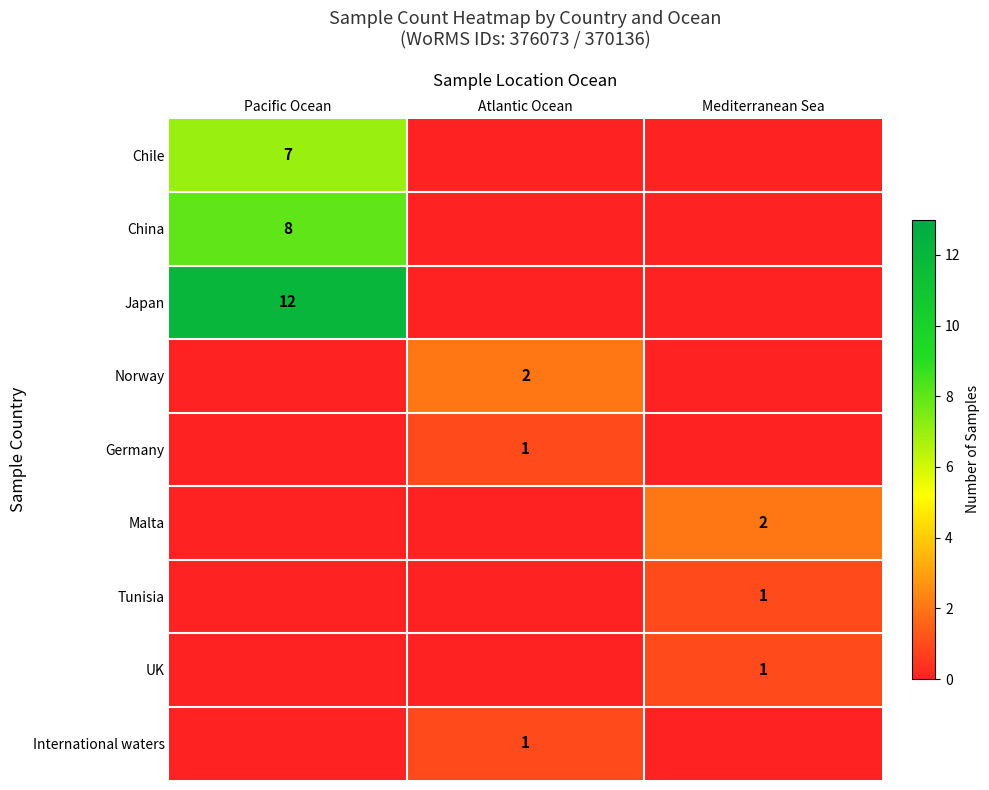

What is the difference between the maximum and minimum values in the UK series?

1